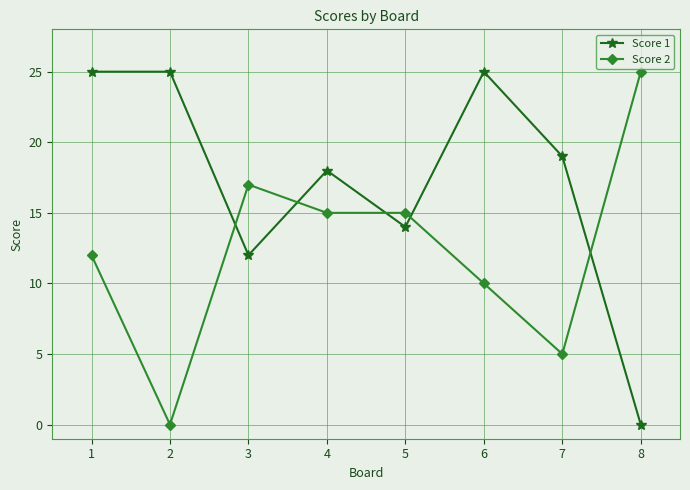

What is the highest value of the Score 1 series?

25